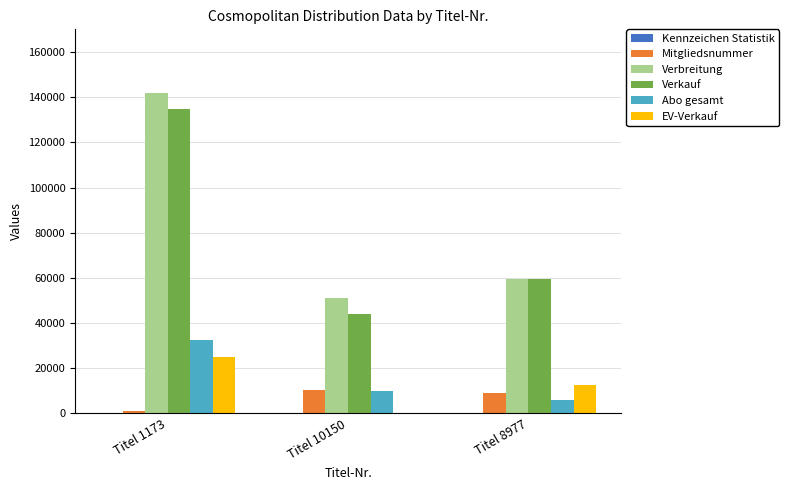

At which category does the chart reach its peak across all series?

Titel 1173